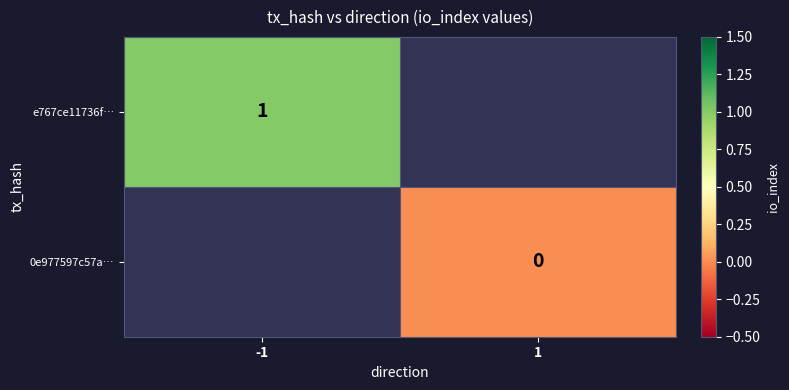

Which label corresponds to the smallest value in the chart?

1